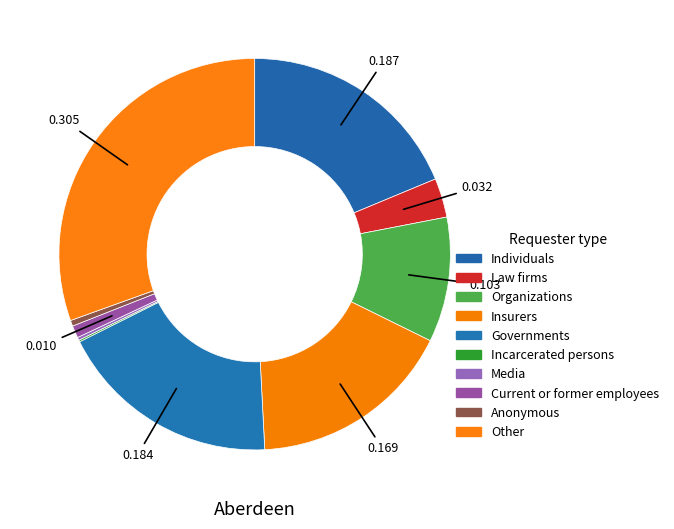

Is it true that Law firms is 1% of the pie?

False